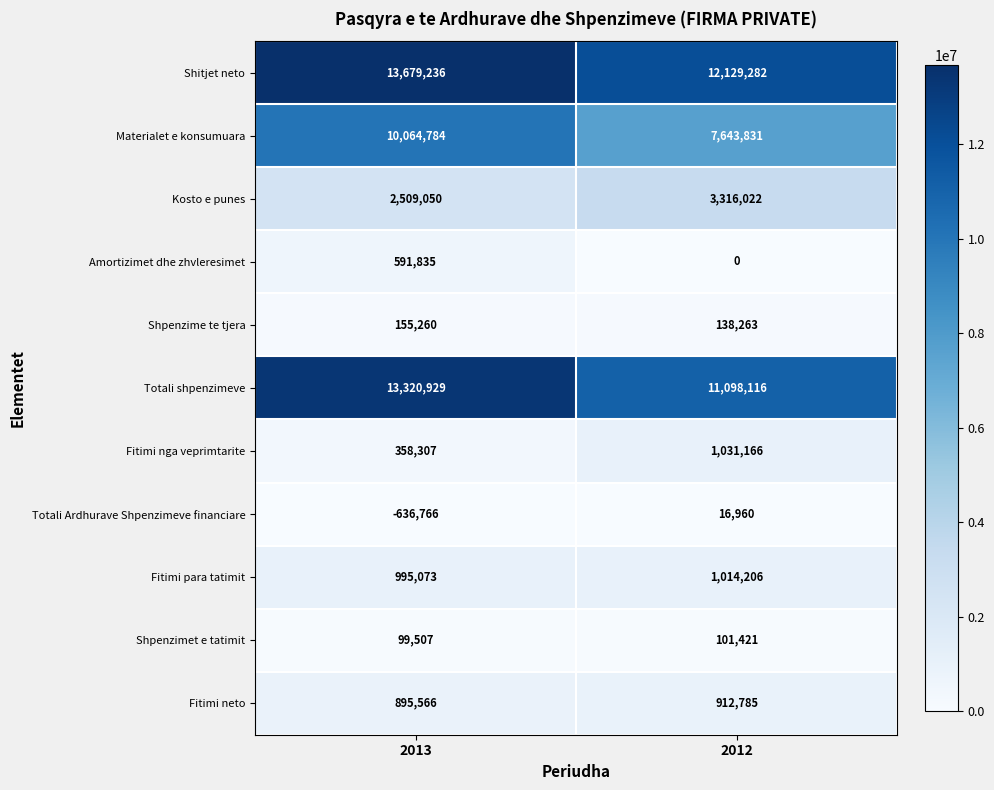

Count the number of data series in this chart.

11